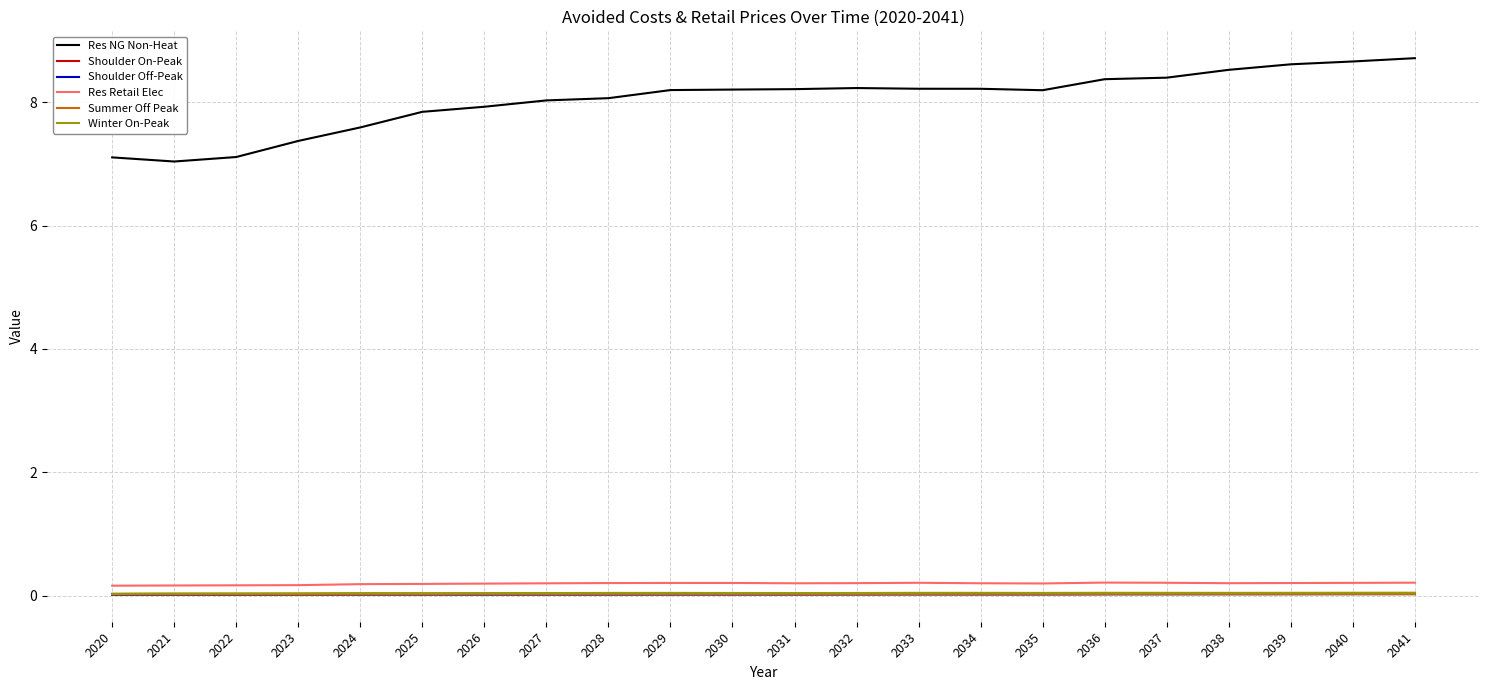

Is this an area chart (filled region under the line)?

No